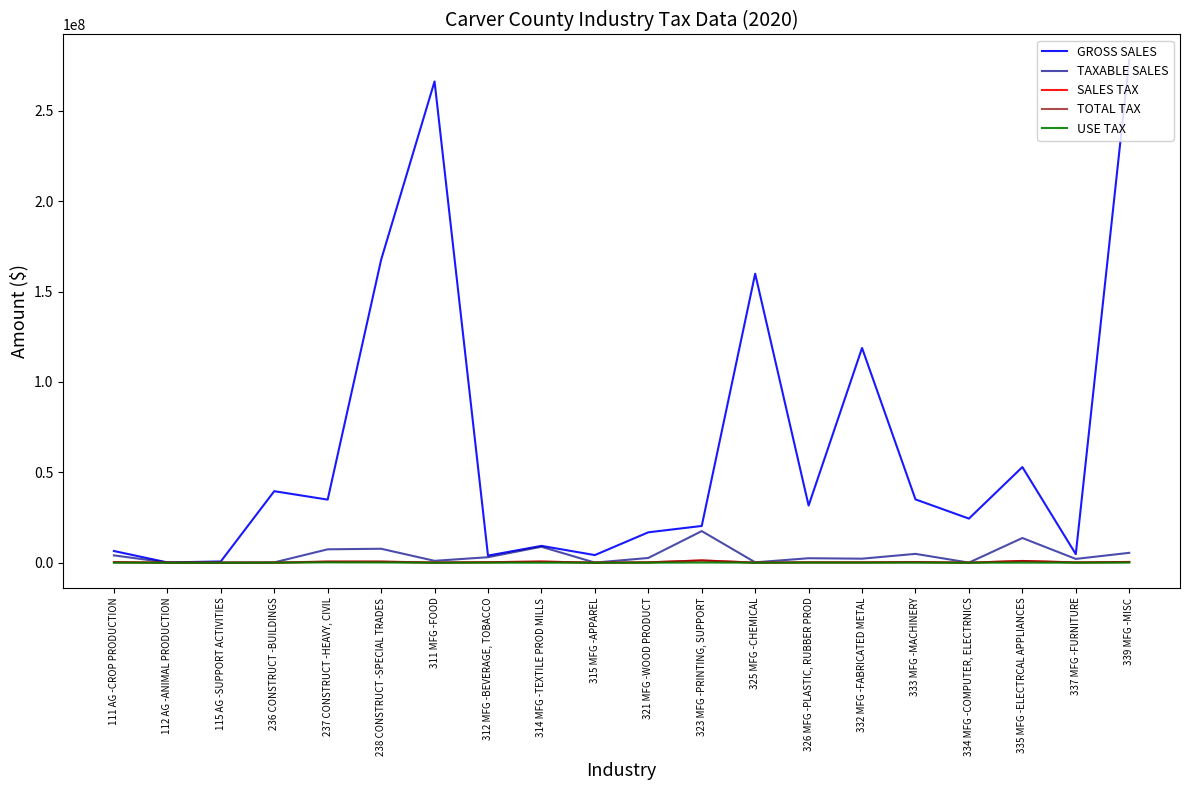

Which series has the largest range (max minus min)?

GROSS SALES